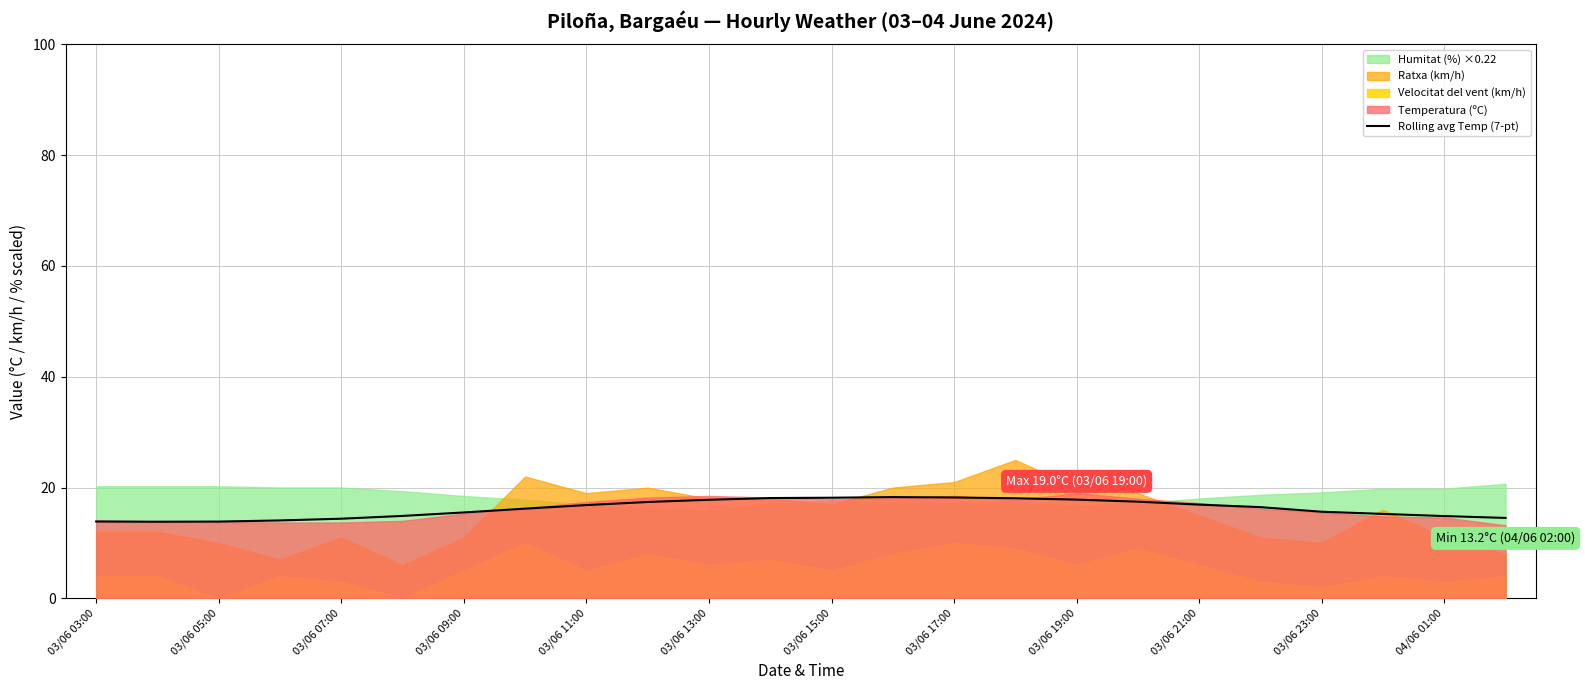

How many lines are shown in the chart?

1